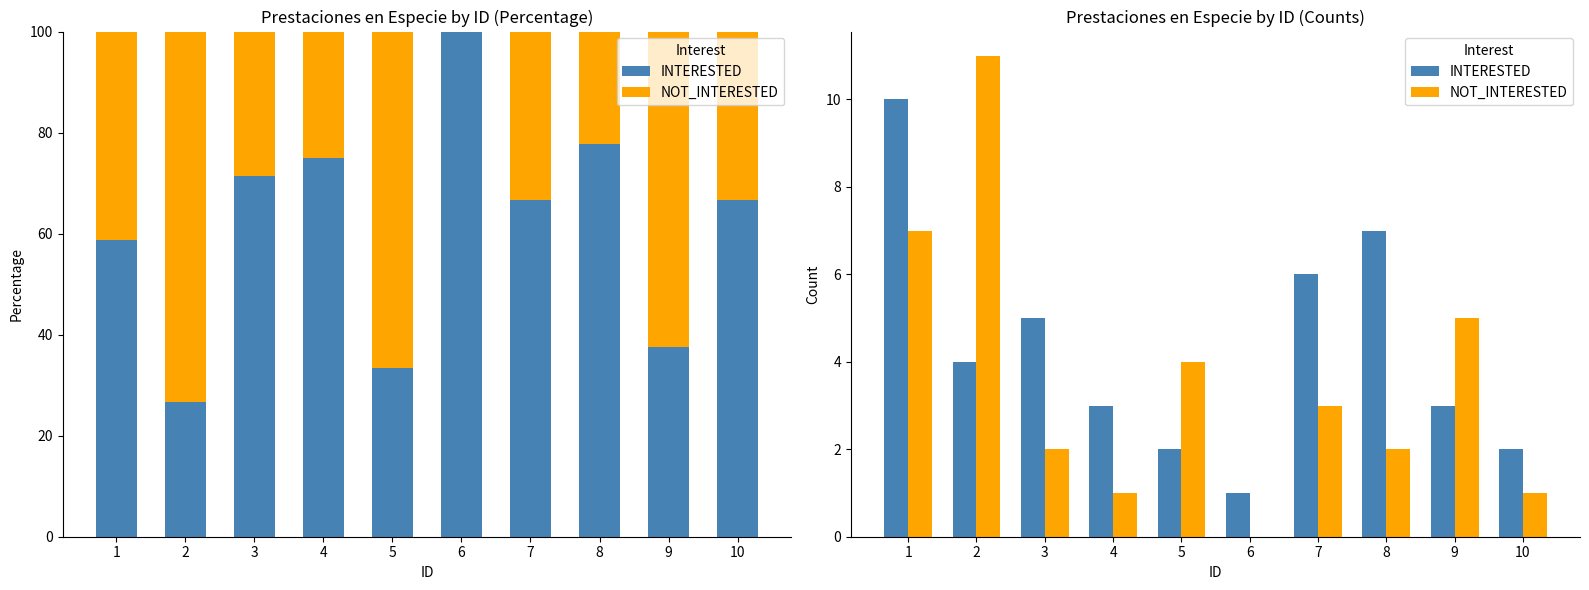

How many bars are there in each group?

2